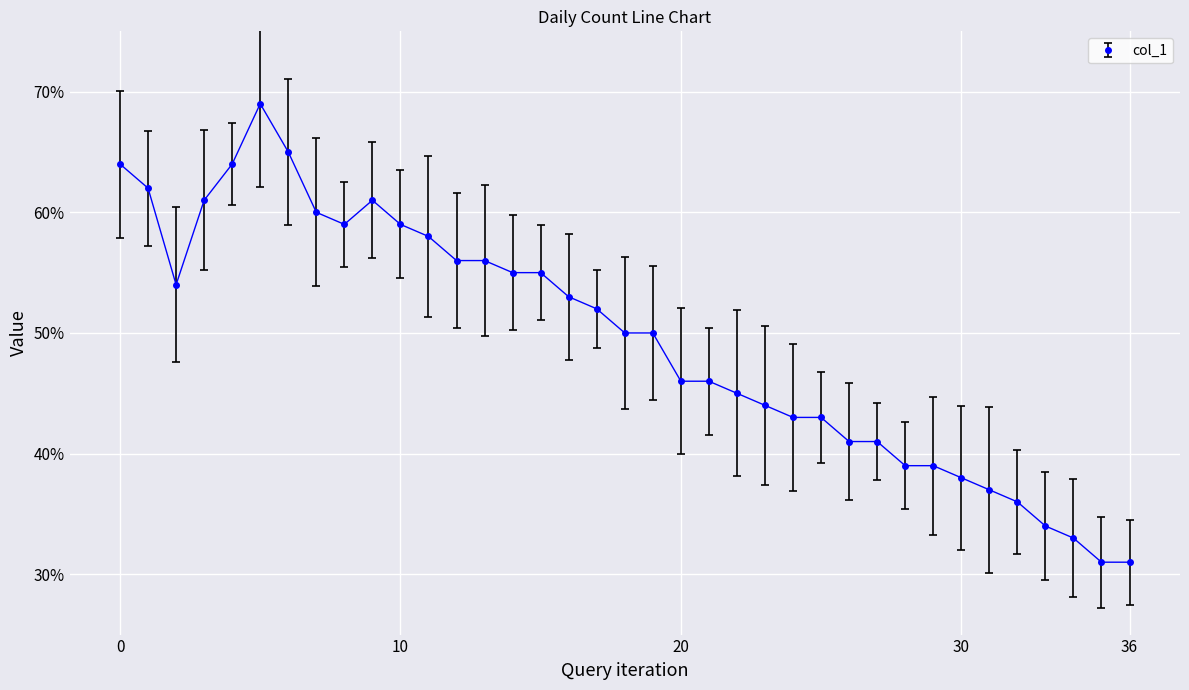

What is the value of the 3rd point from the left?

54